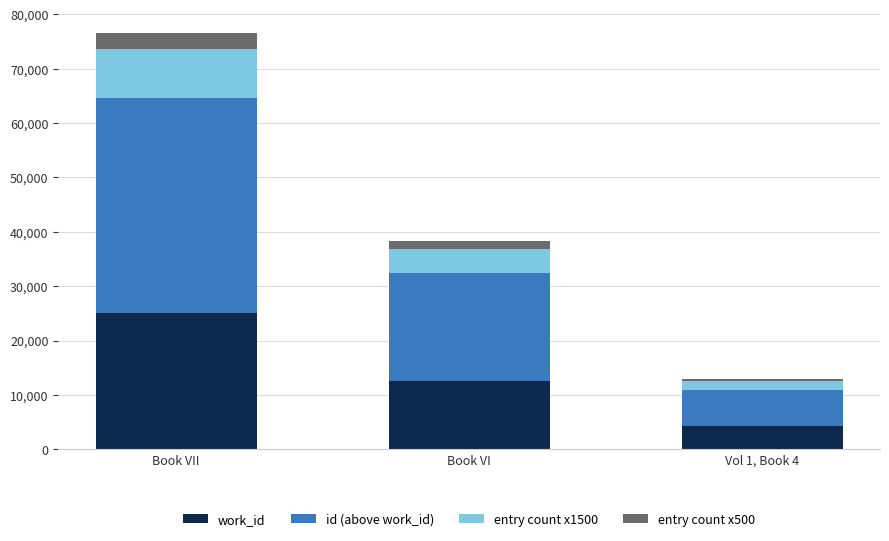

Is it true that work_id equals 7319 at Book VI?

False